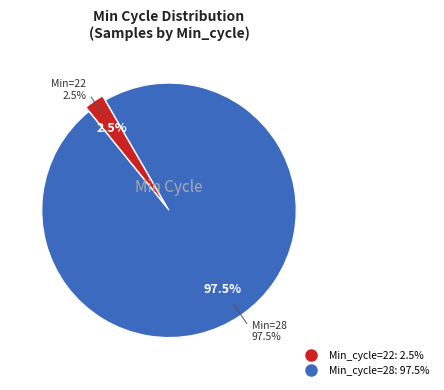

The 28 slice represents 1% of the pie. True or false?

False